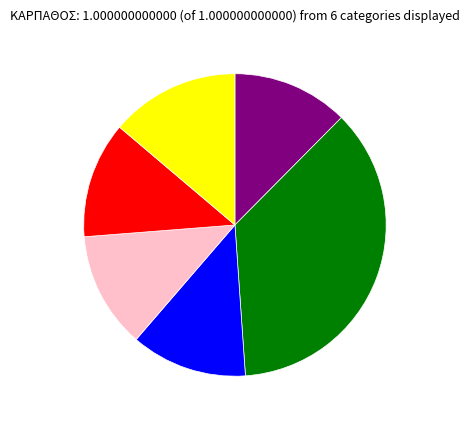

Is there a majority slice in this chart?

No